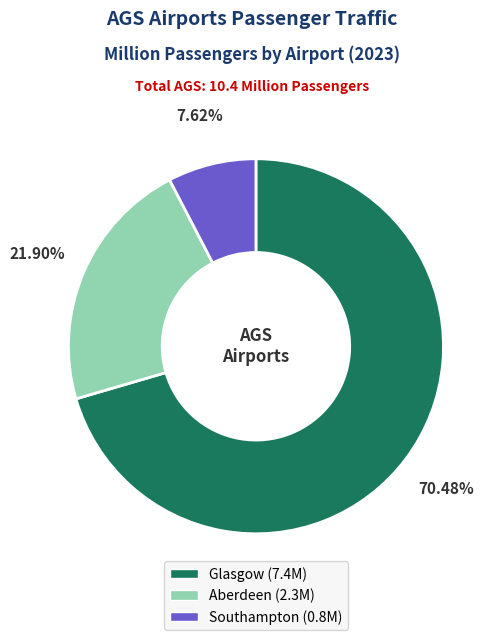

How much of the chart is everything except Glasgow?

29.5%